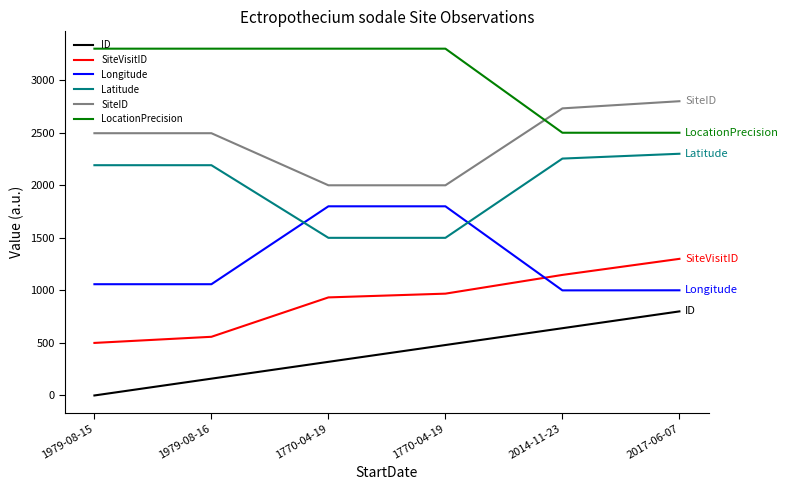

At how many categories does at least one series exceed 1810?

6